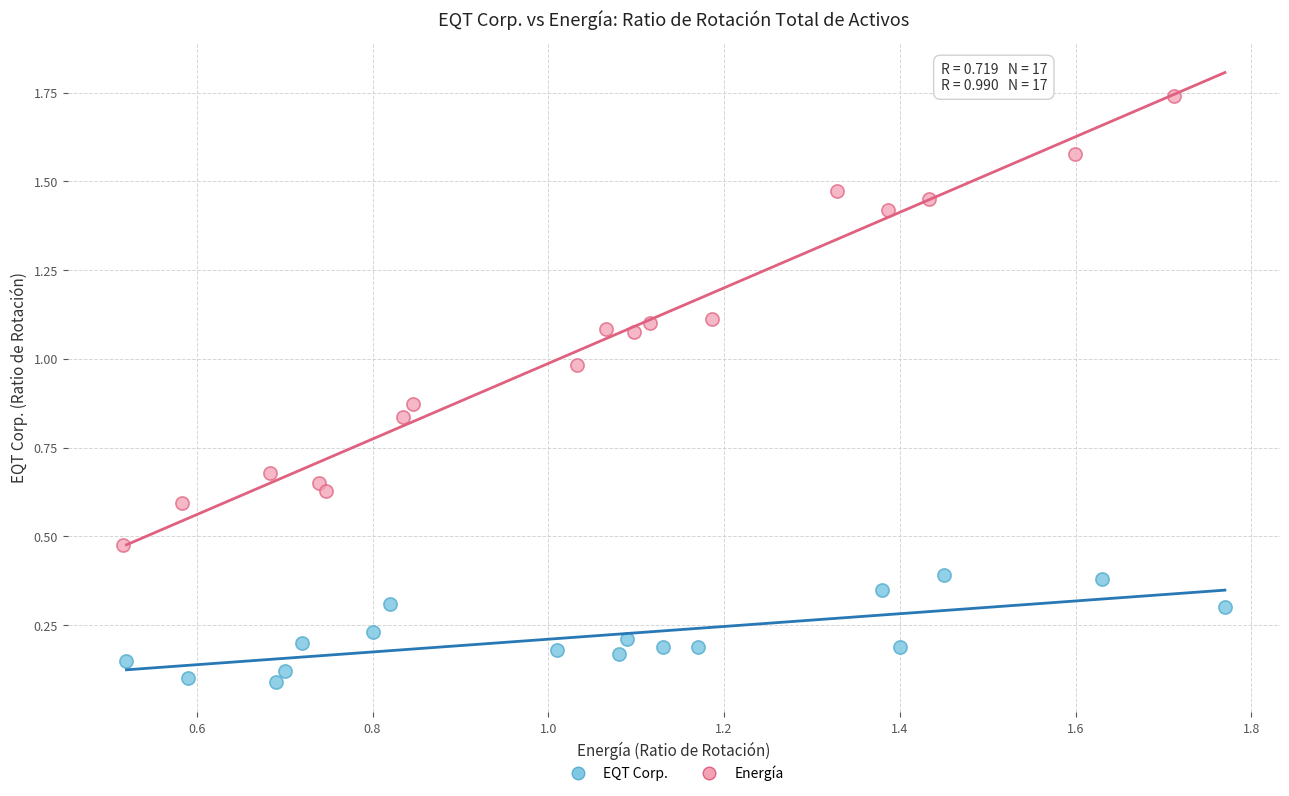

Which series reaches the maximum Y coordinate?

Energía